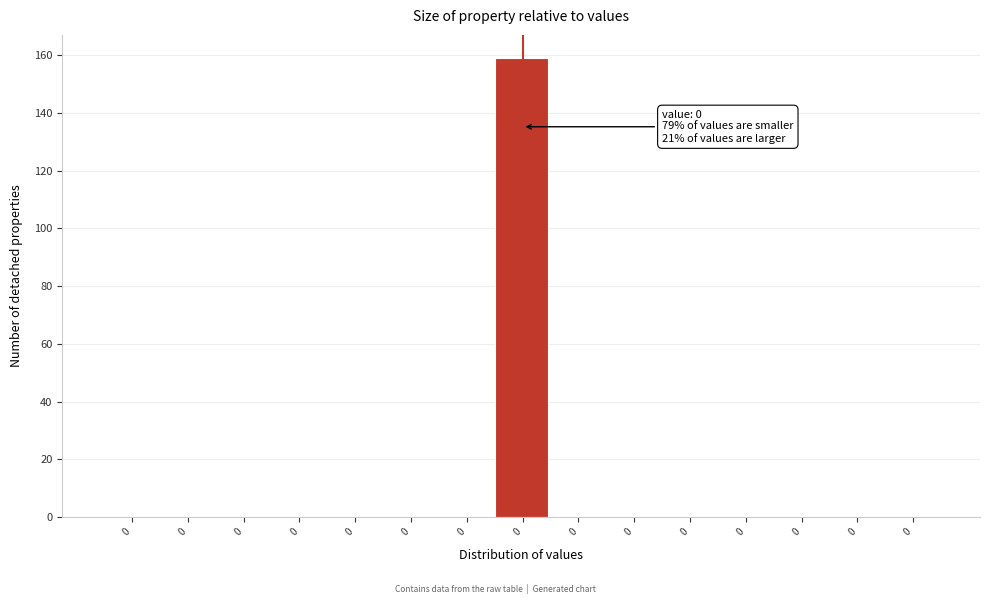

Are the bars horizontal?

No